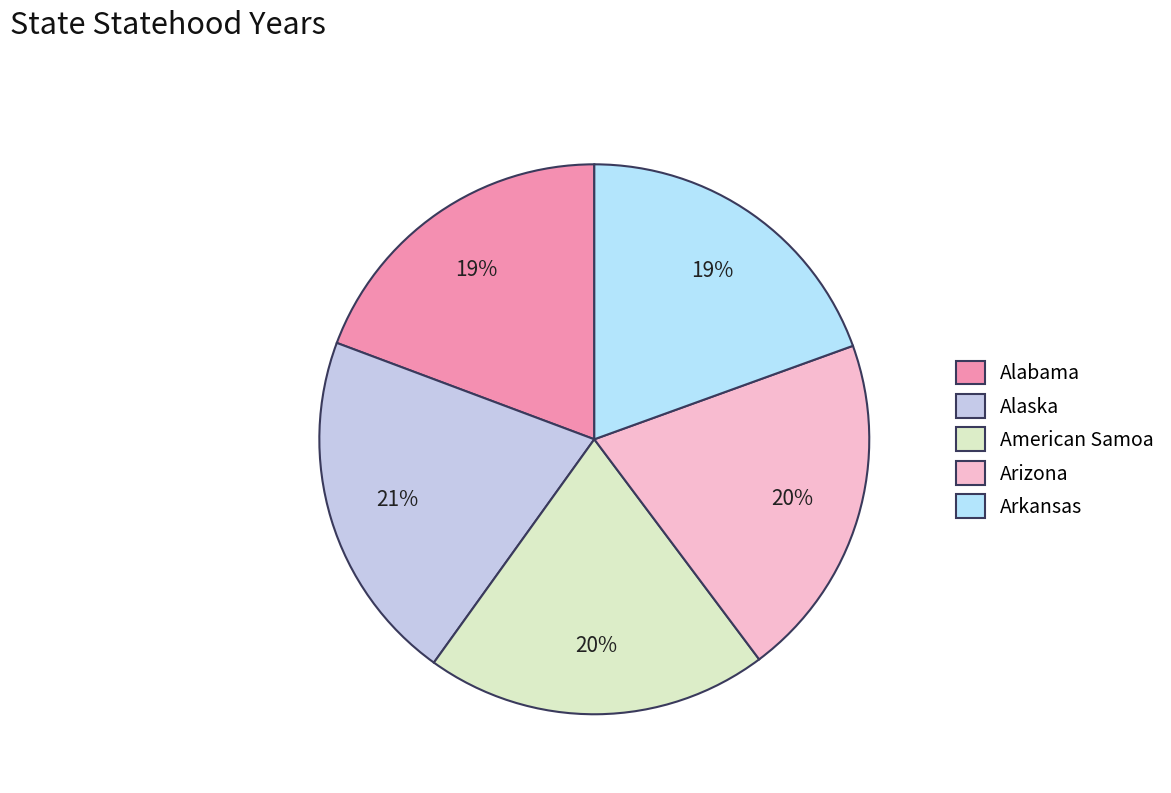

To the nearest percent, what portion does Alabama represent?

19%